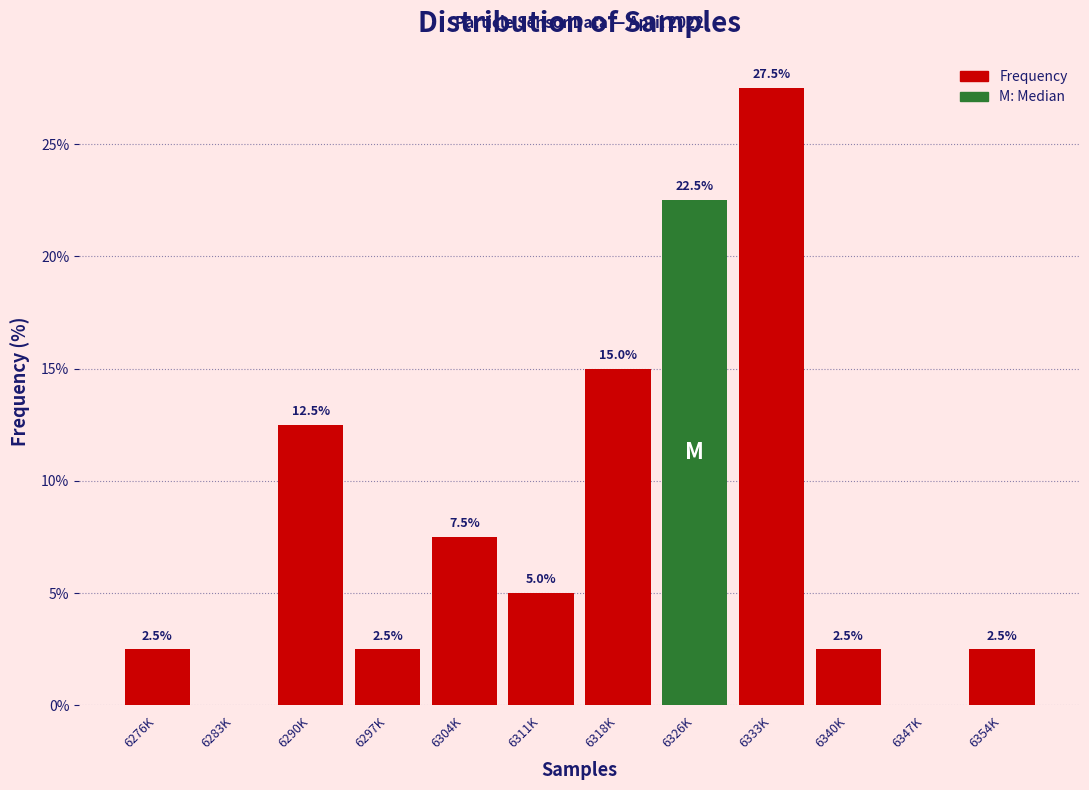

Reading right to left, extract all data points from this chart.

6354K=2.5	6347K=0.0	6340K=2.5	6333K=27.5	6326K=22.5	6318K=15.0	6311K=5.0	6304K=7.5	6297K=2.5	6290K=12.5	6283K=0.0	6276K=2.5